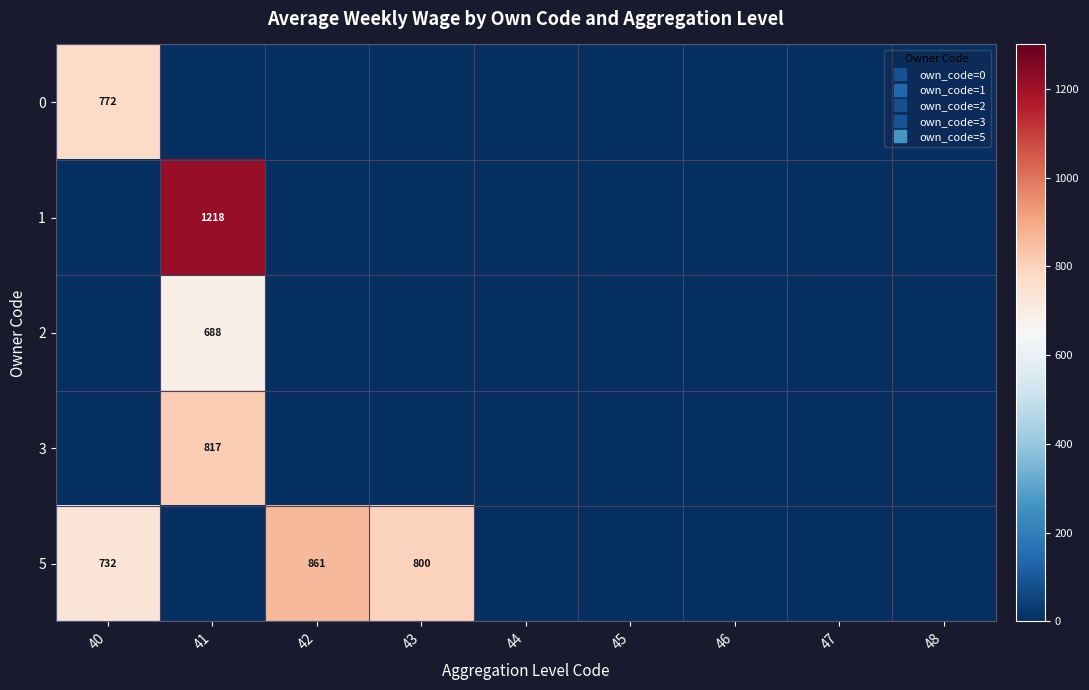

True or false: 2 has a value of 1236.8 at 41.

False